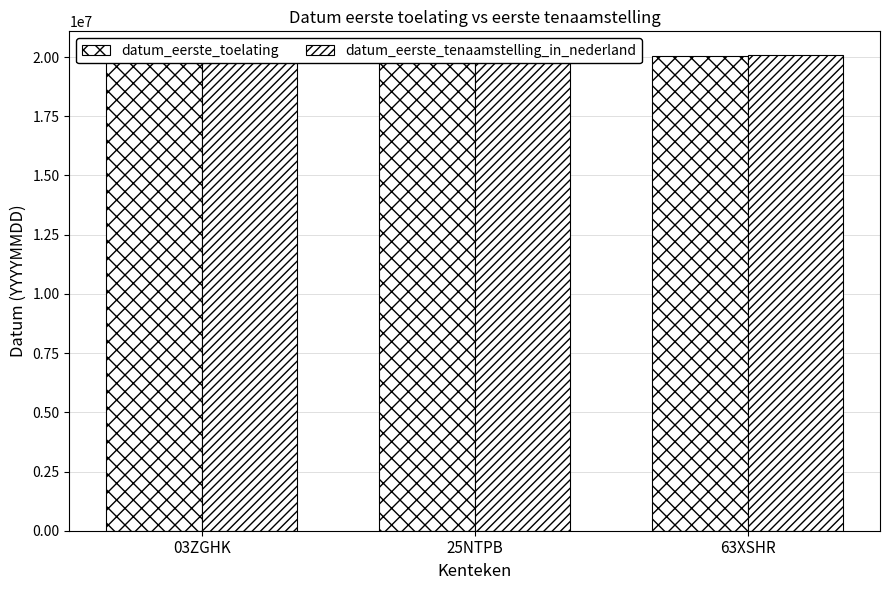

What is the label of the 3rd bar from the left?

63XSHR